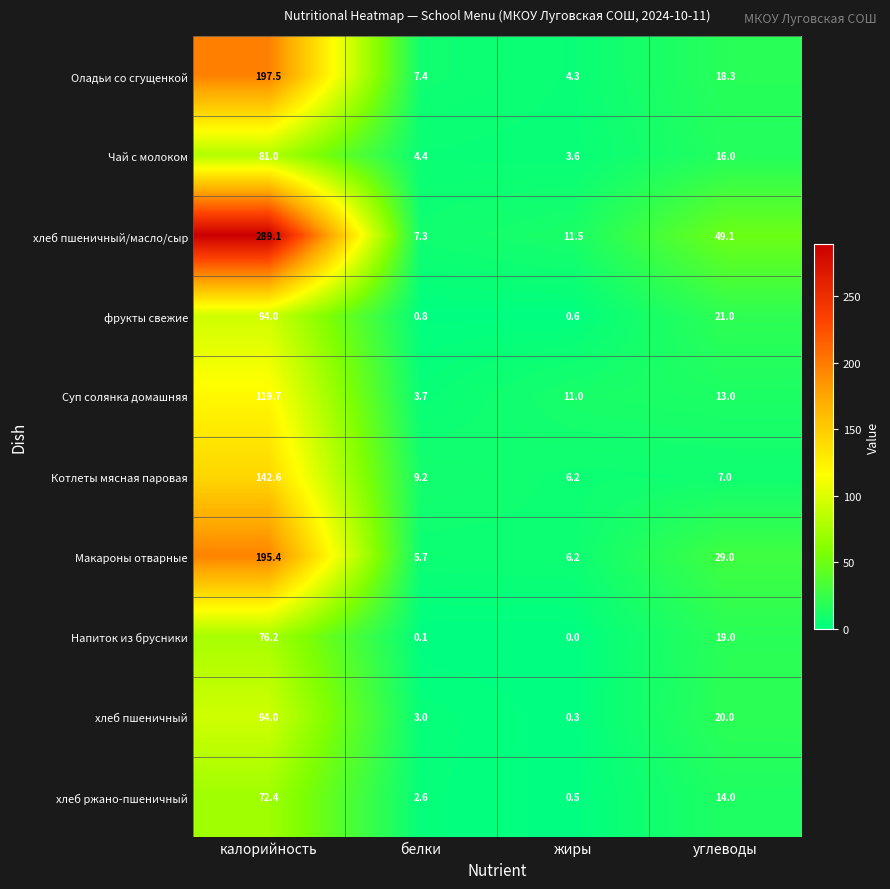

What is the spread (max minus min) of values at жиры?

11.5